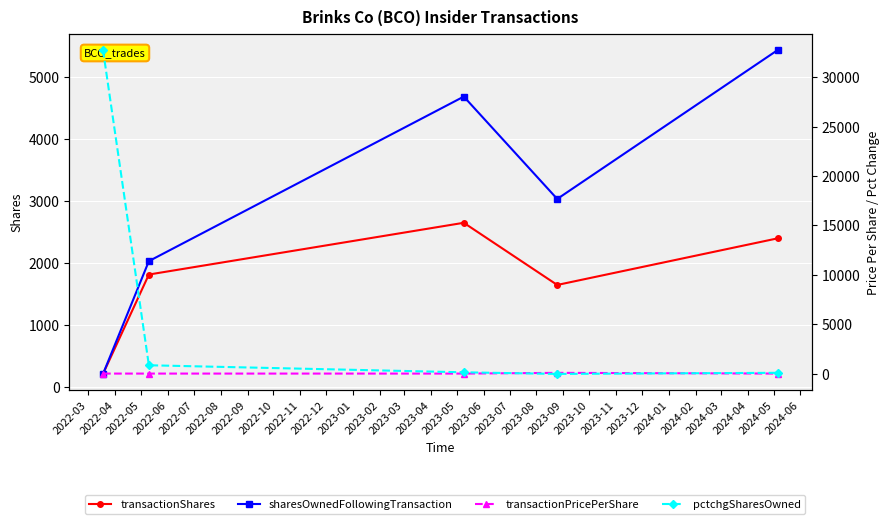

What is the lowest value of the transactionShares series?

216